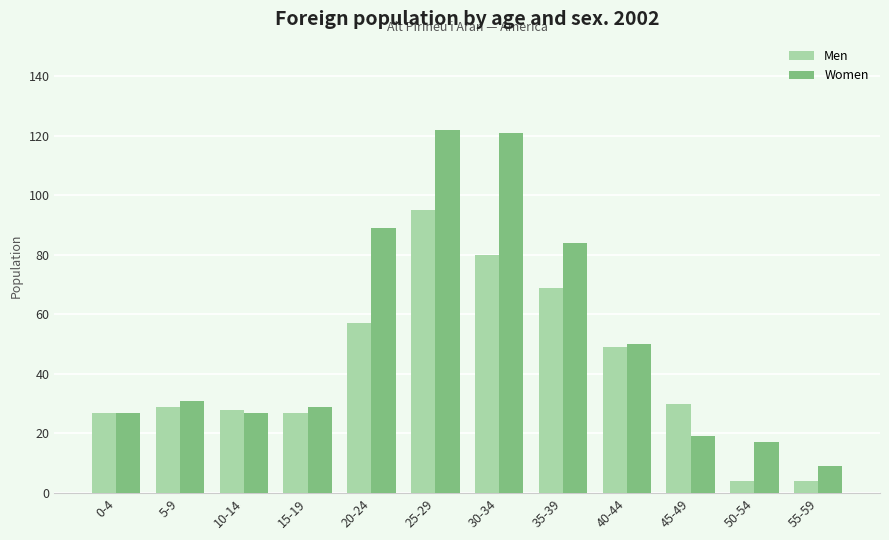

What is the smallest value displayed?

4